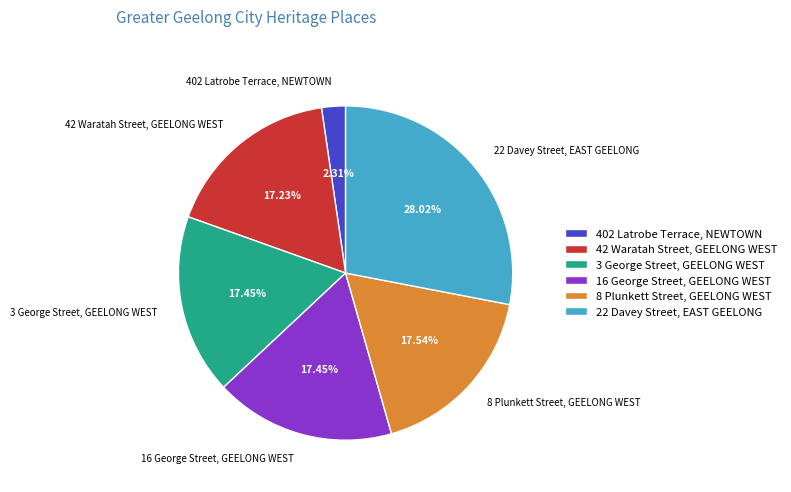

The 8 Plunkett Street, GEELONG WEST slice represents 12% of the pie. True or false?

False